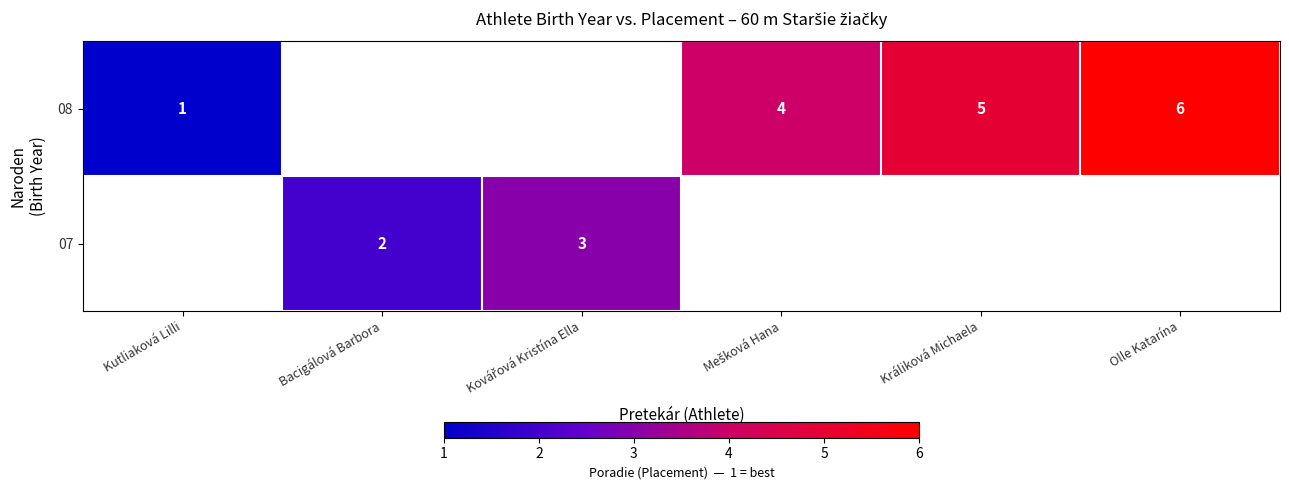

How many series are shown in this chart?

2